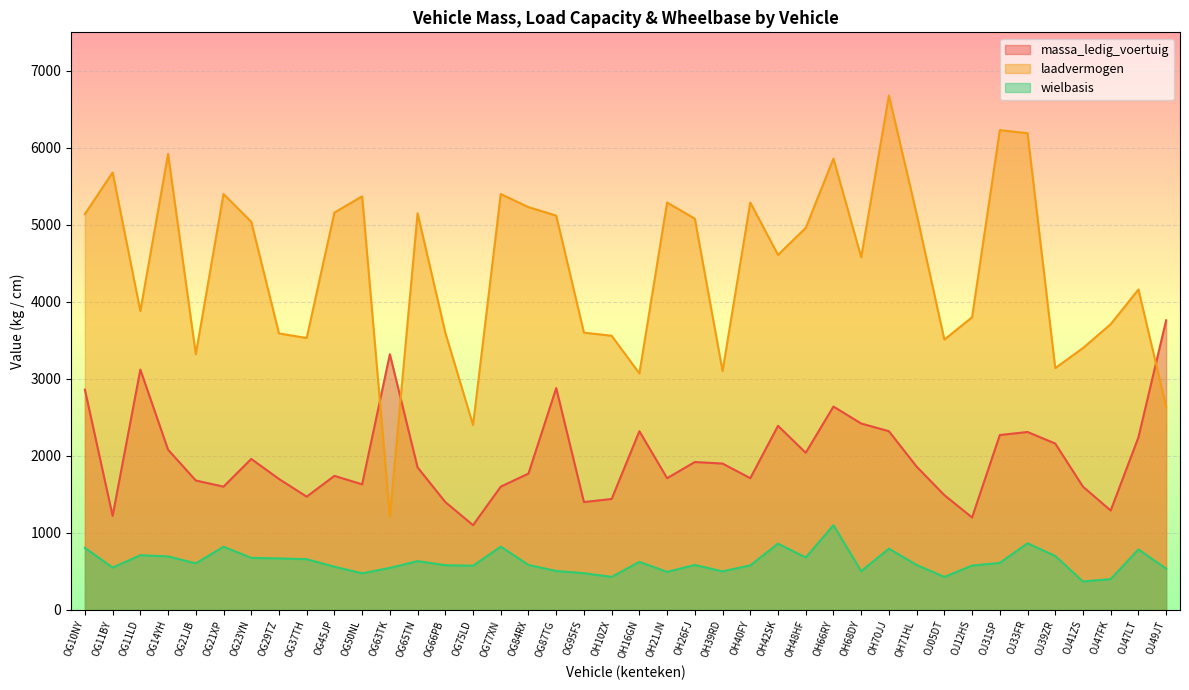

The wielbasis series shows 675 at OG23YN. True or false?

True